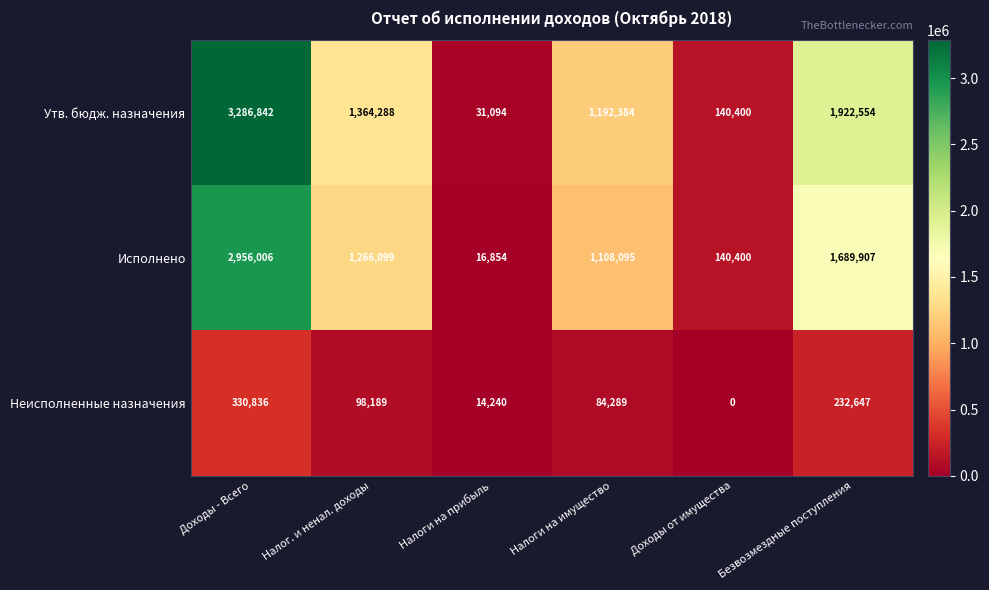

What is the maximum value shown in the chart?

3286842